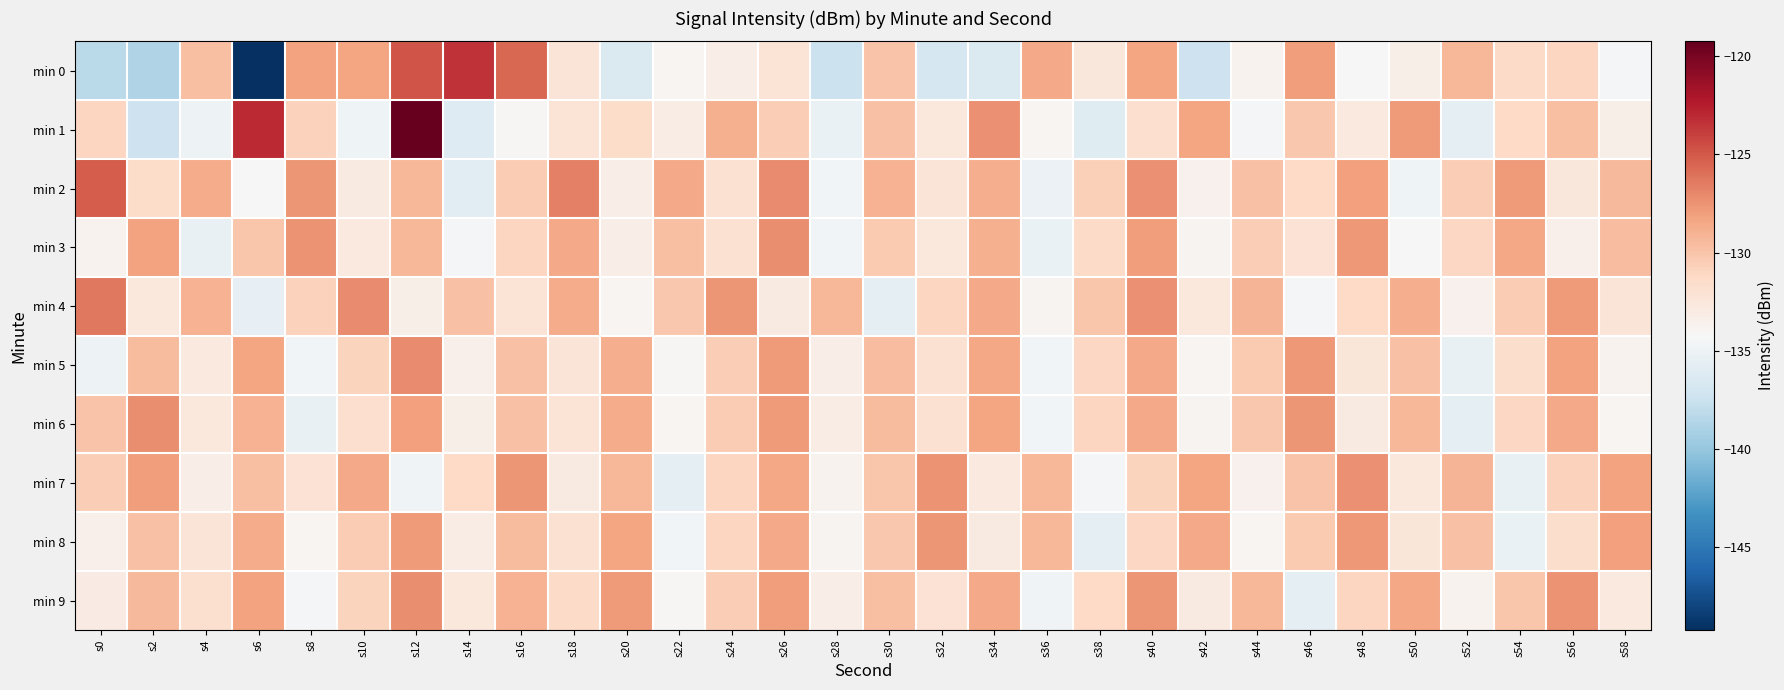

At which category does the chart reach its peak across all series?

s12